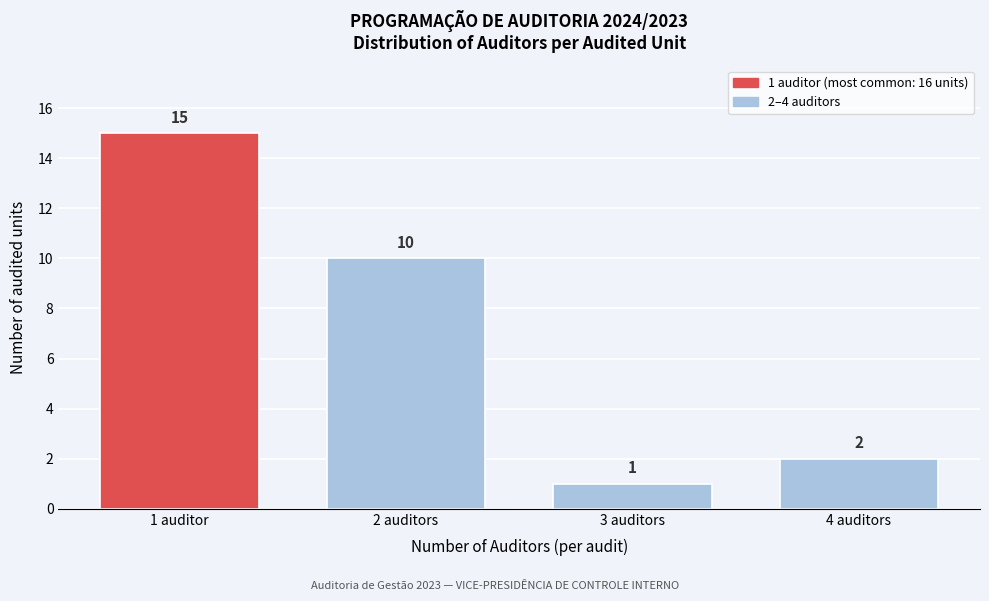

Reading right to left, extract all data points from this chart.

2	1	10	15